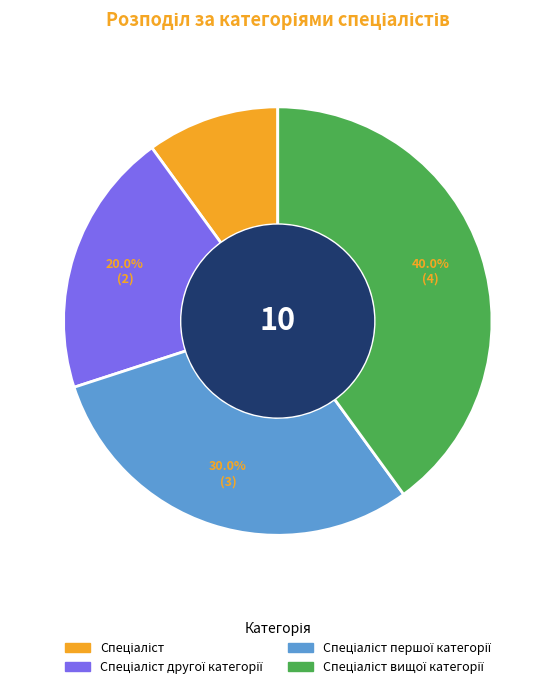

To the nearest percent, what is the average slice percentage?

25%